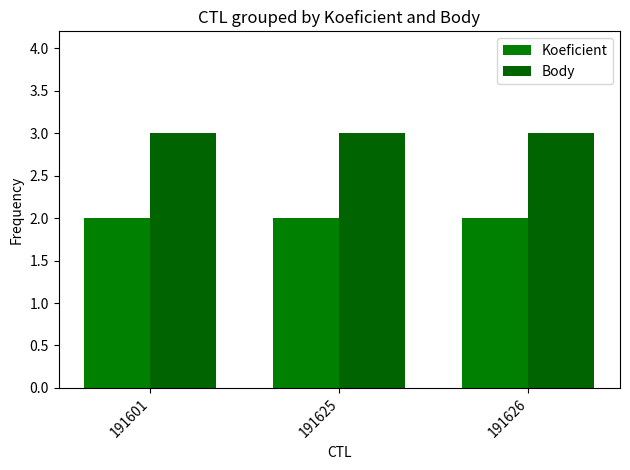

How many groups of bars are there?

3